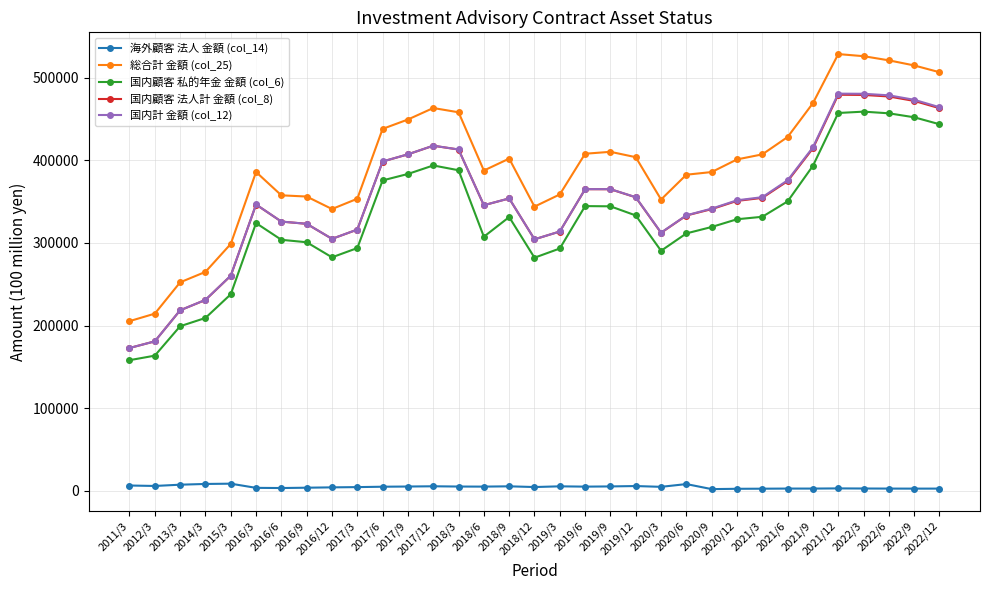

What is the average value of the 総合計 金額 (col_25) series?

393287.2